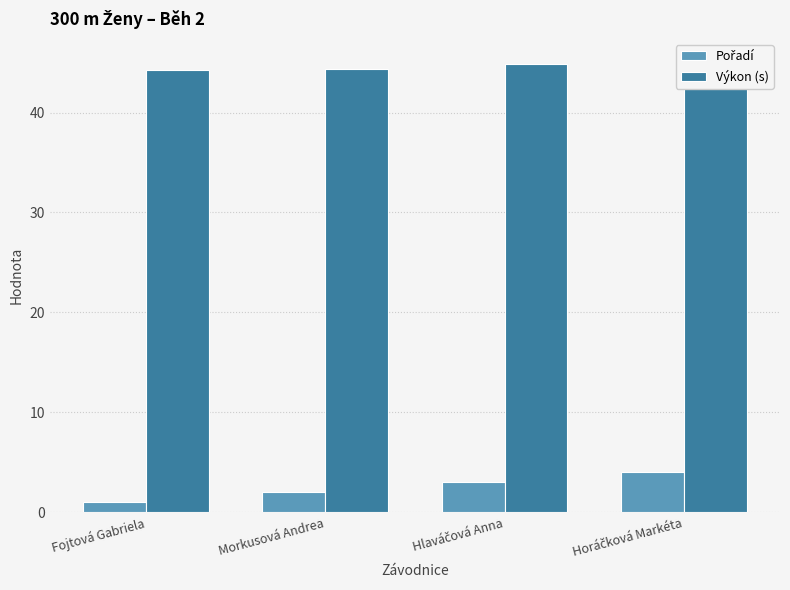

Reading left to right, list all the values displayed in this chart.

Pořadí: Fojtová Gabriela=1.0	Morkusová Andrea=2.0	Hlaváčová Anna=3.0	Horáčková Markéta=4.0
Výkon (s): Fojtová Gabriela=44.3	Morkusová Andrea=44.4	Hlaváčová Anna=44.8	Horáčková Markéta=45.1